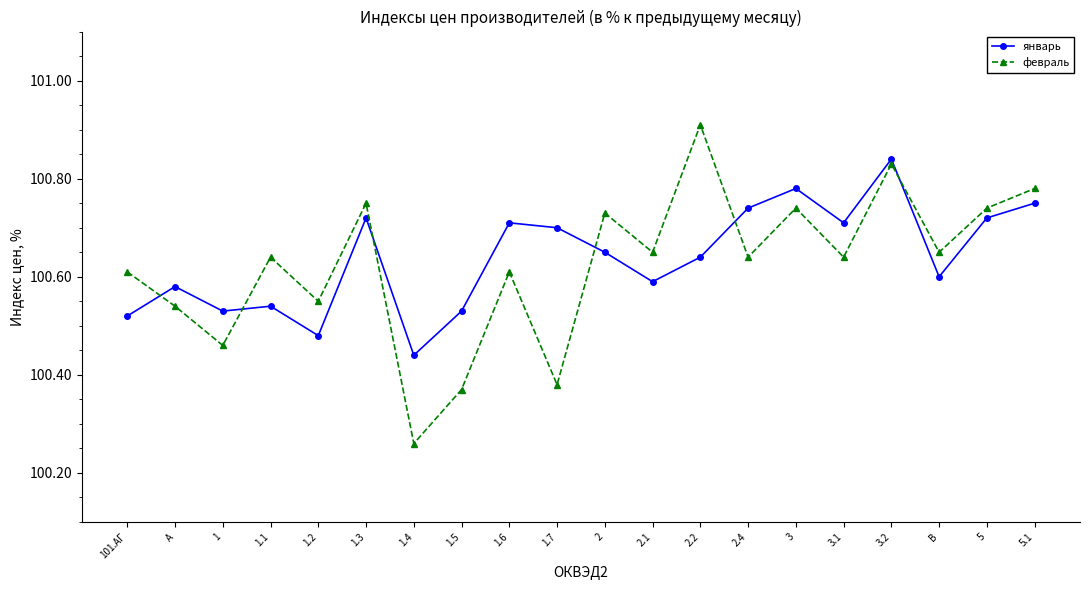

Is the value of январь at 3 greater than the value of февраль at 3.1?

Yes